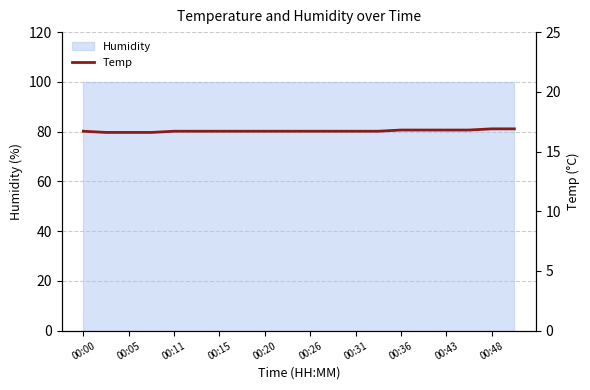

Where is the data nearest to the value 16?

00:05